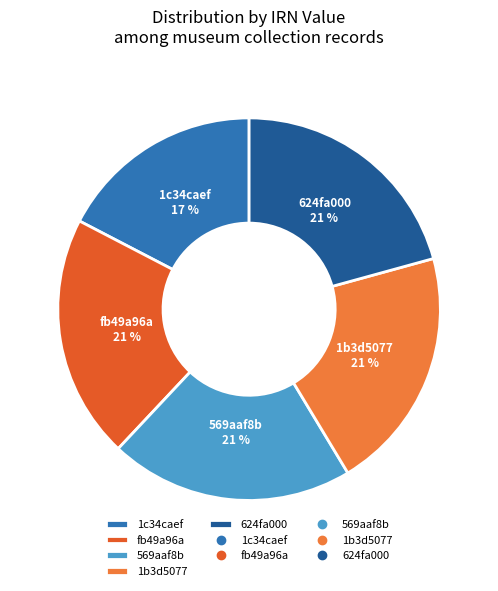

Which slice is the smallest?

1c34caef